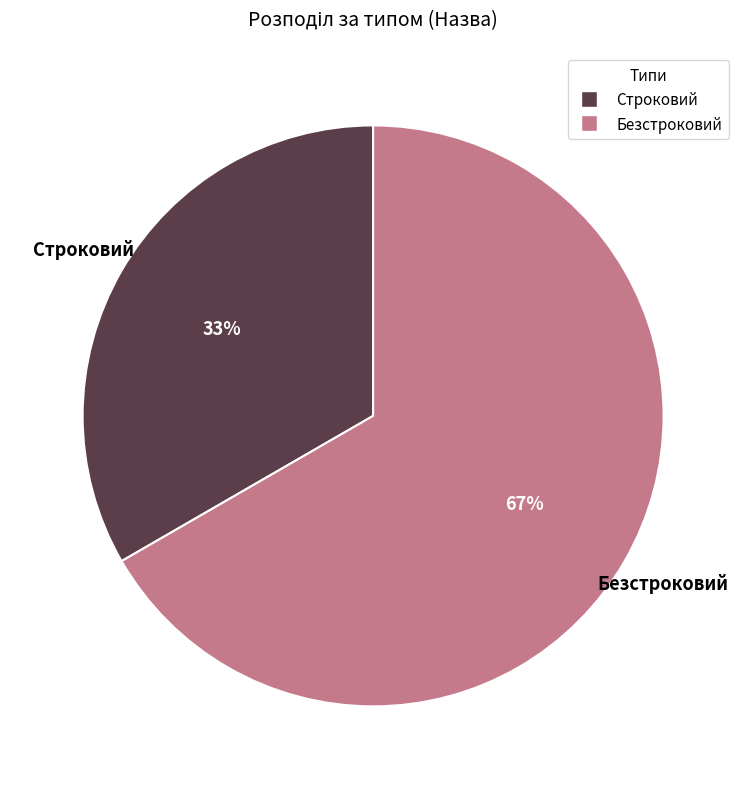

Count the number of slices in the pie.

2